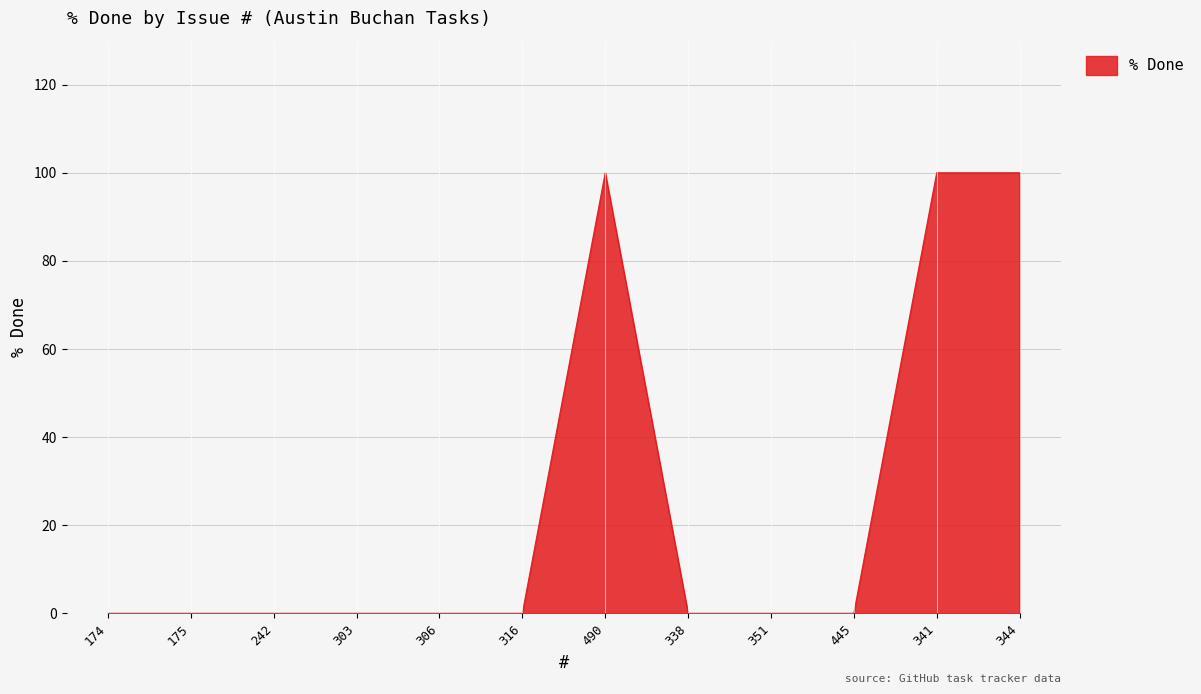

What is the change in value from 338 to 341?

+100